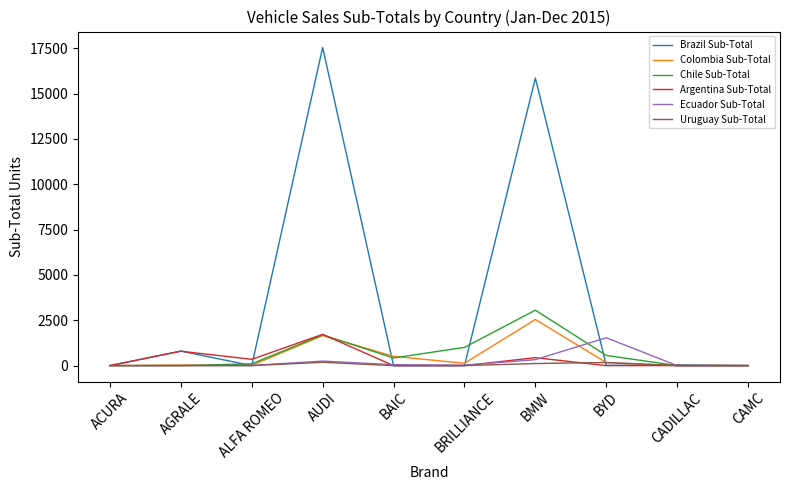

Where does the Brazil Sub-Total series first go above 13?

AGRALE